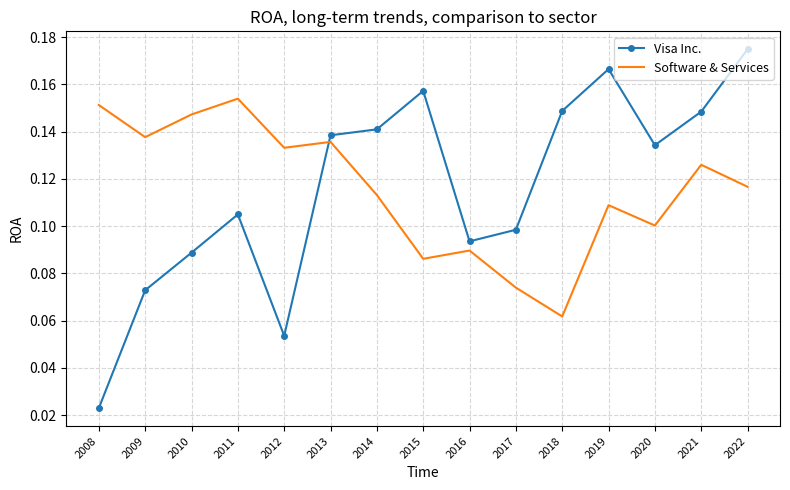

After their last crossing, which series has the higher values: Visa Inc. or Software & Services?

Visa Inc.